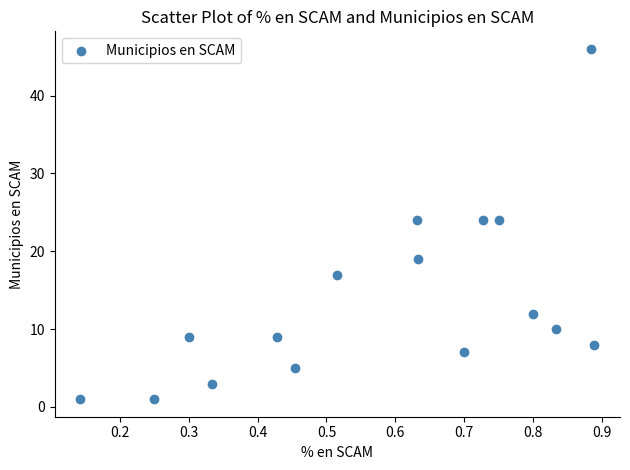

What is the range of Y values (max minus min)?

45